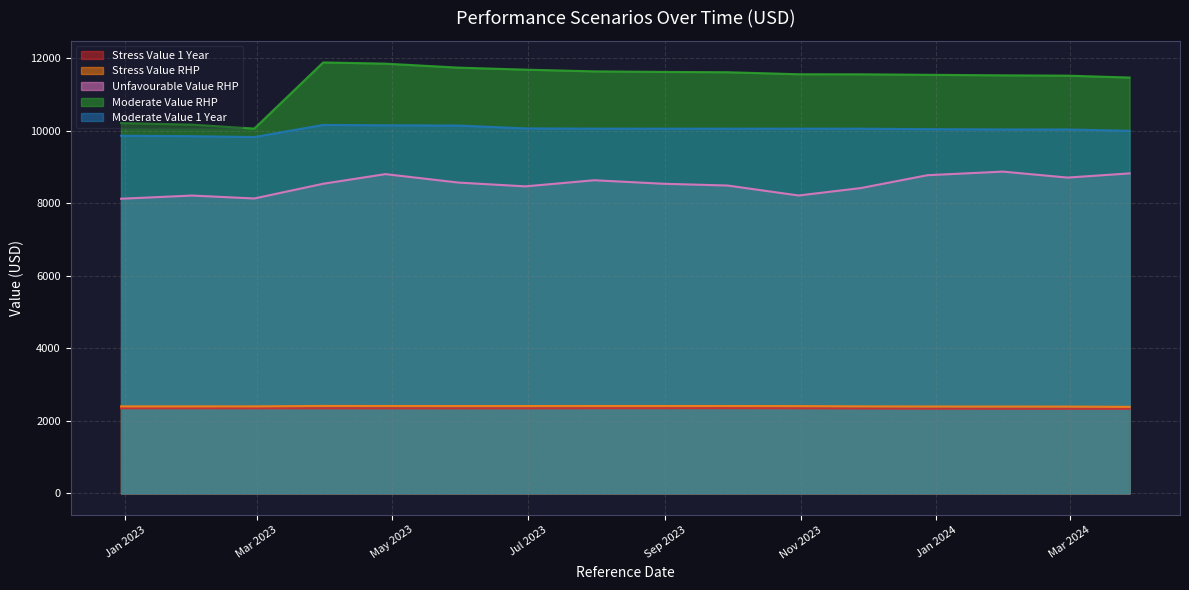

At 2023-07-31, list the series in order from largest to smallest.

Moderate Value RHP, Moderate Value 1 Year, Unfavourable Value RHP, Stress Value RHP, Stress Value 1 Year